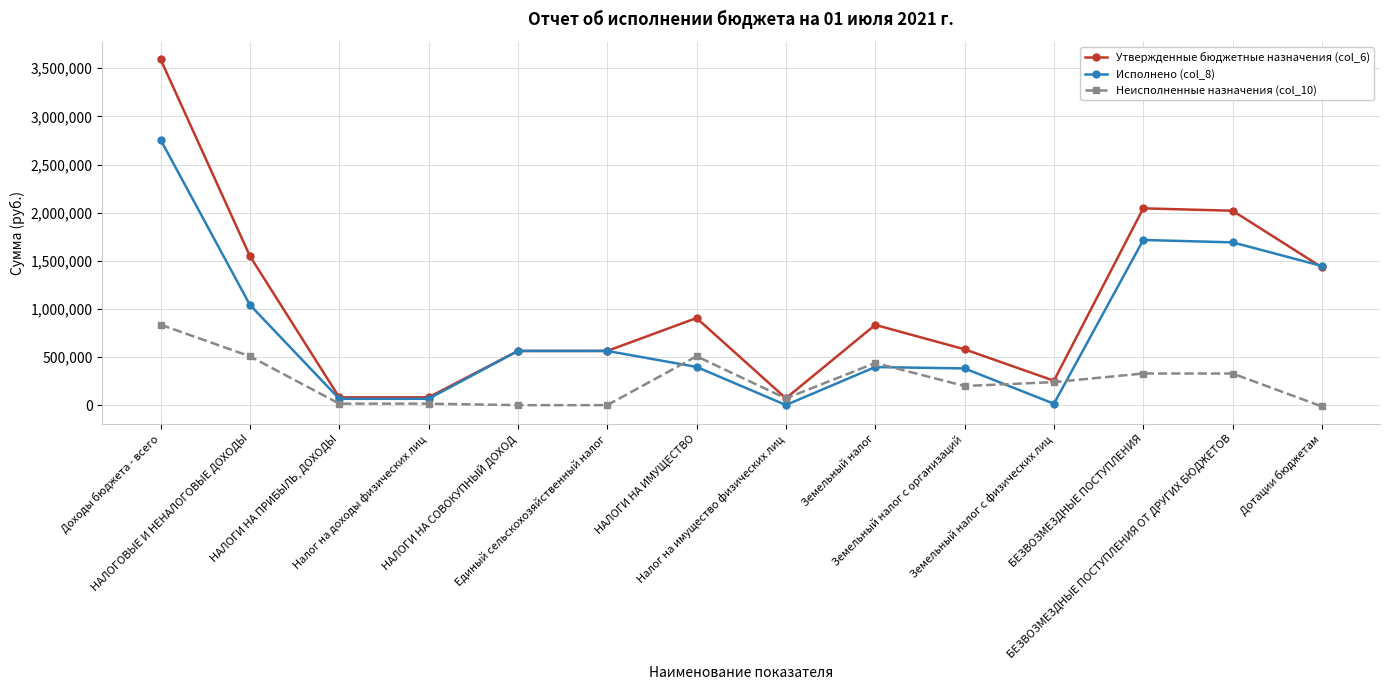

What is the lowest value of the Неисполненные назначения (col_10) series?

-13729.0